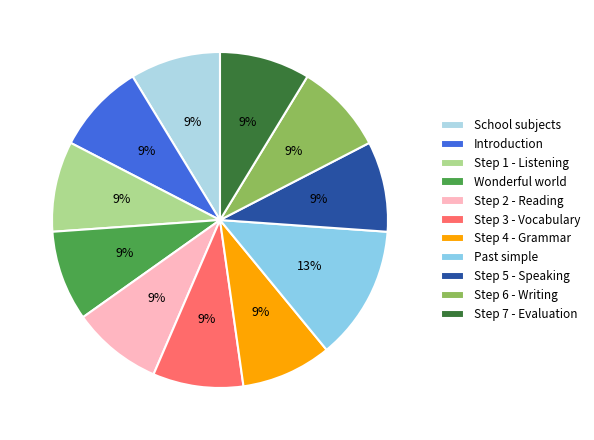

Count the number of slices in the pie.

11